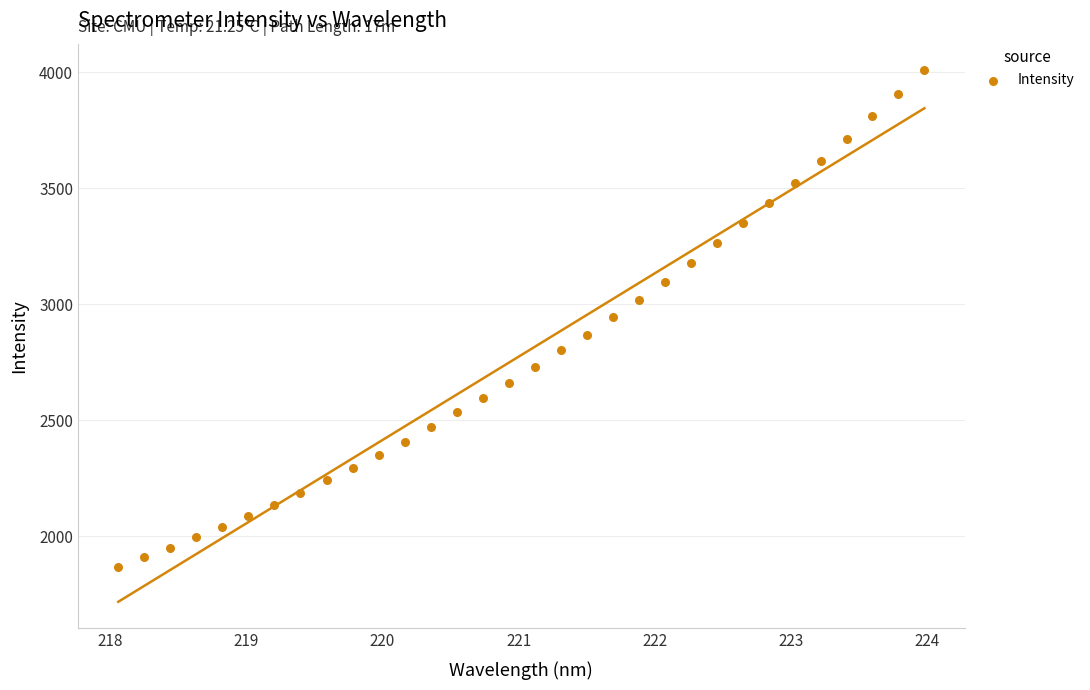

What is the range of X values (max minus min)?

5.9